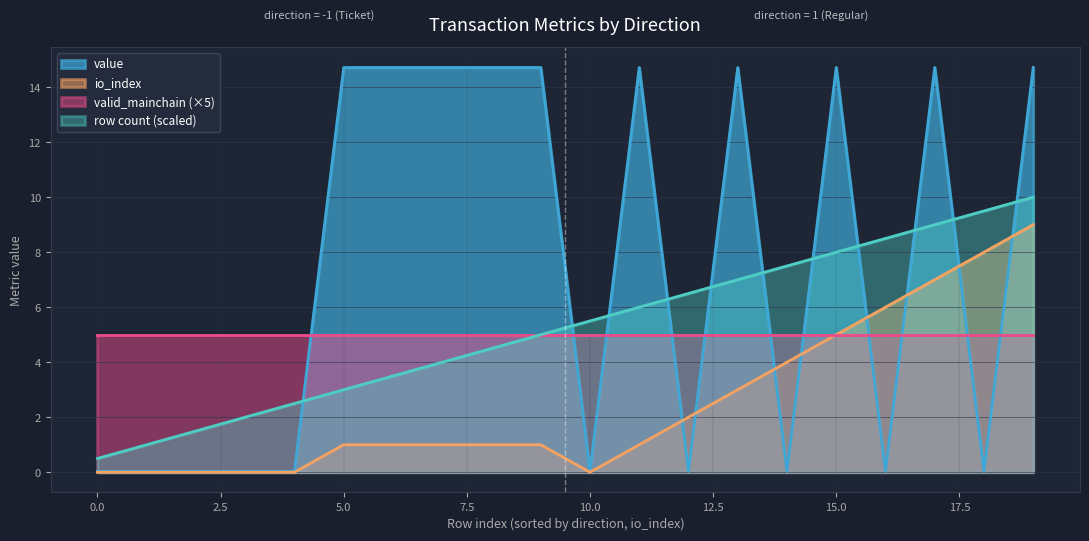

True or false: valid_mainchain has more than 2 points higher than both neighbors.

False